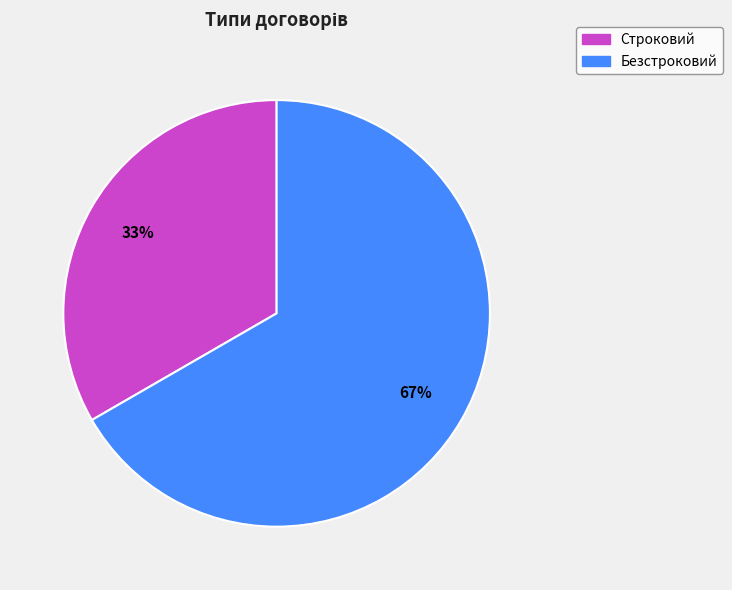

Count the number of slices in the pie.

2